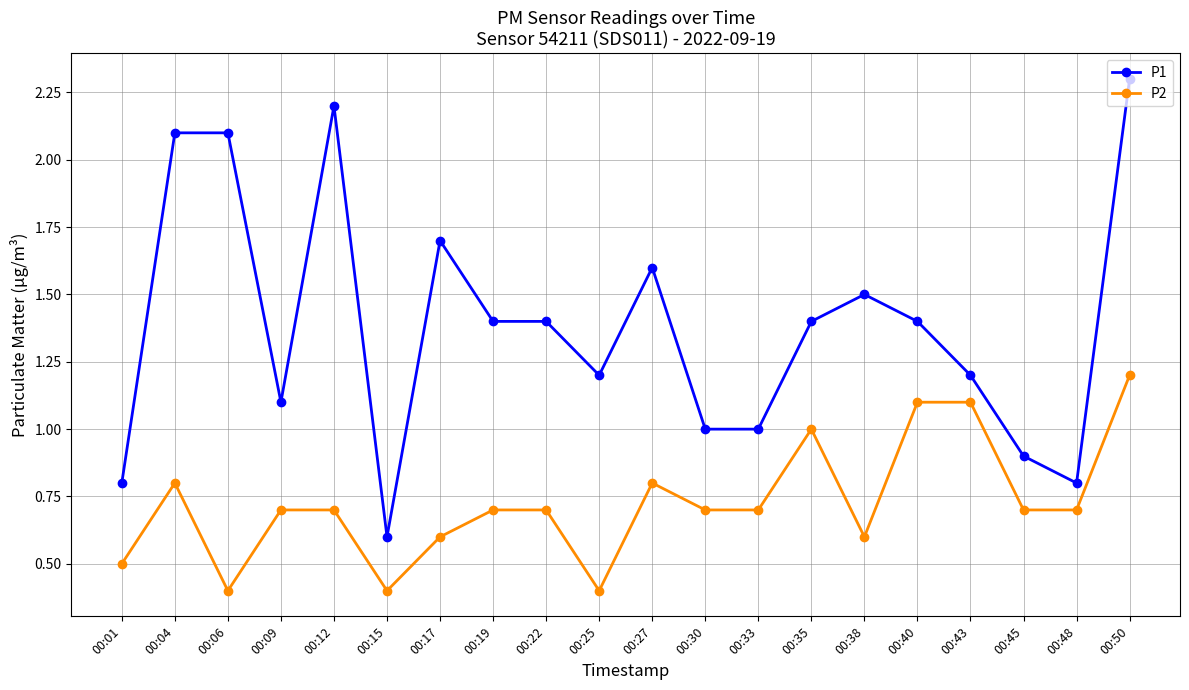

True or false: P2 has more than 2 interior local peaks.

True